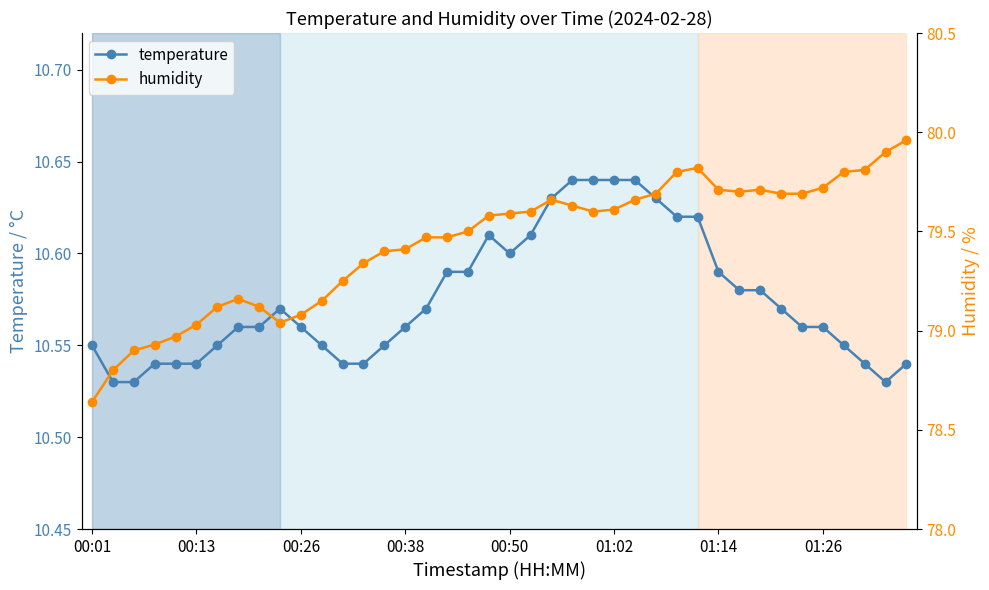

What is the sum of all temperature values?

423.0